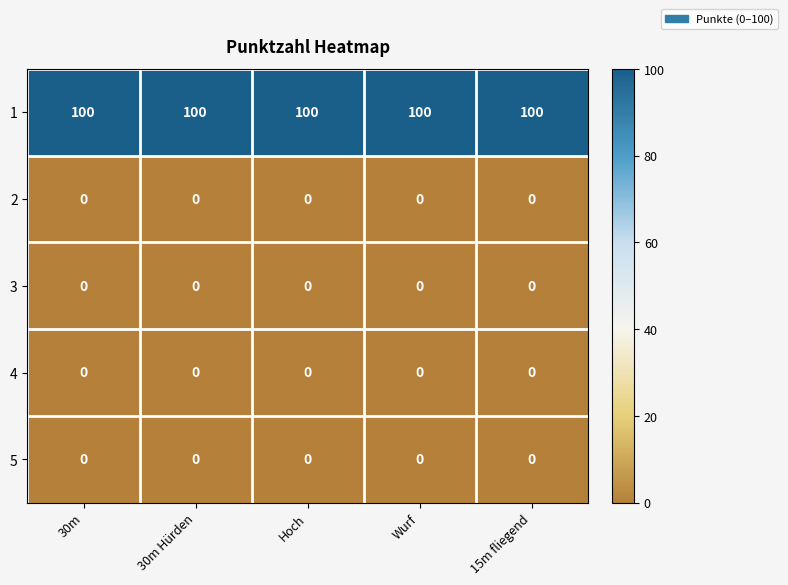

What is the maximum value shown in the chart?

100